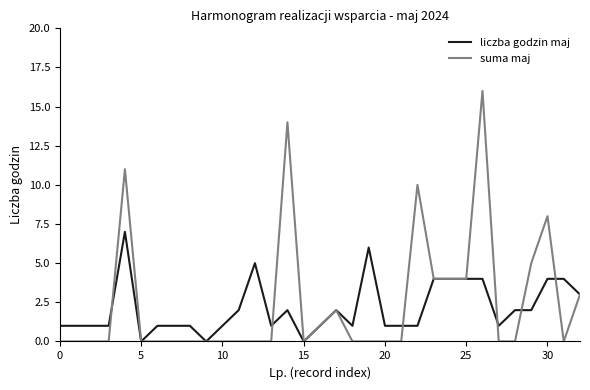

List the series in order of their peak value, highest first.

suma maj, liczba godzin maj